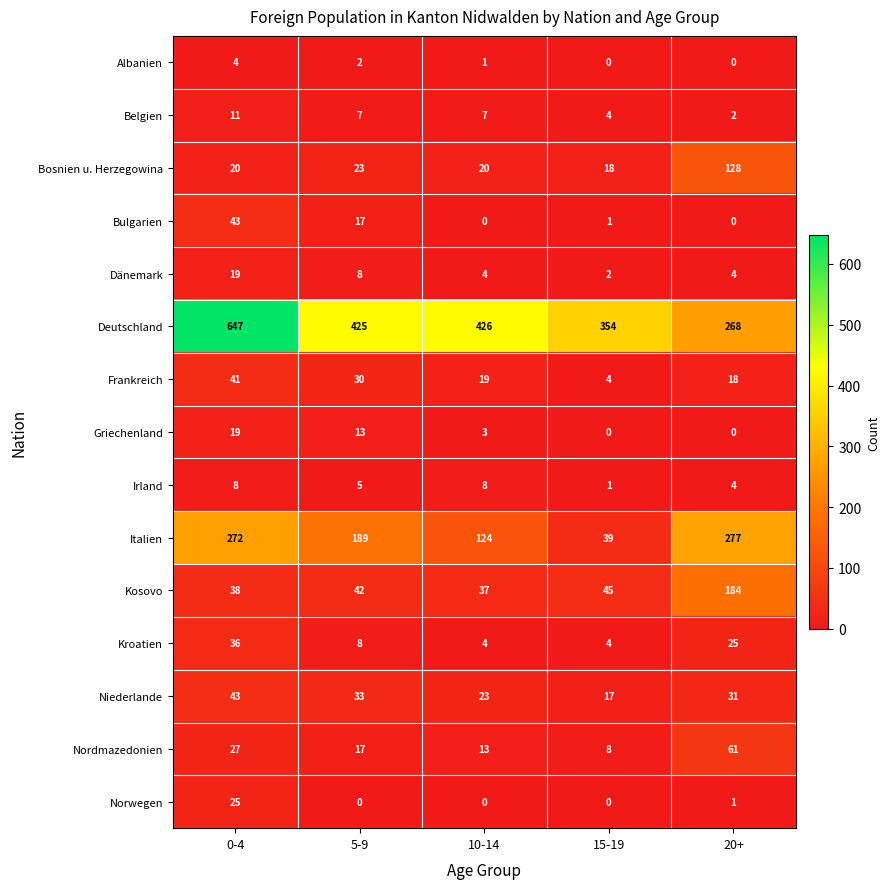

What is the maximum value shown in the chart?

647